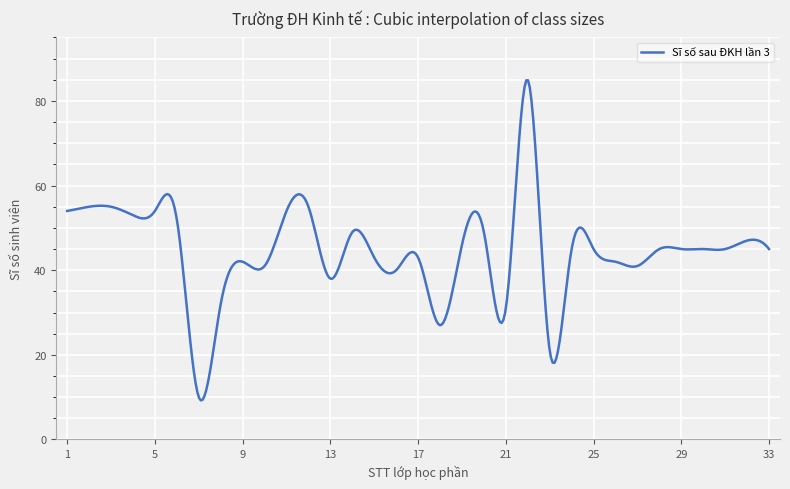

What is the greatest value displayed?

84.9